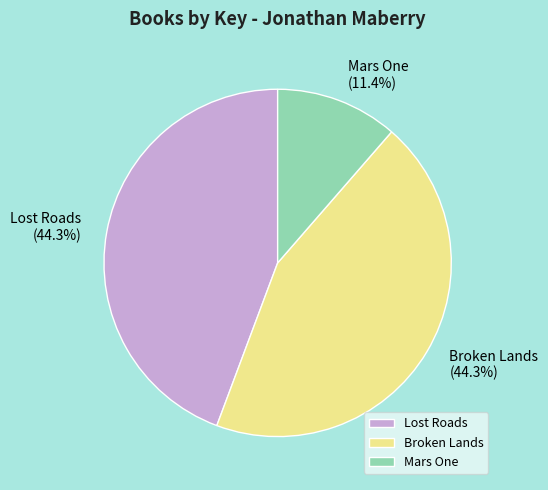

Does any single category account for the majority?

No